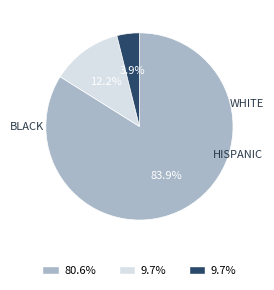

To the nearest percent, what percentage of the pie is HISPANIC?

12%